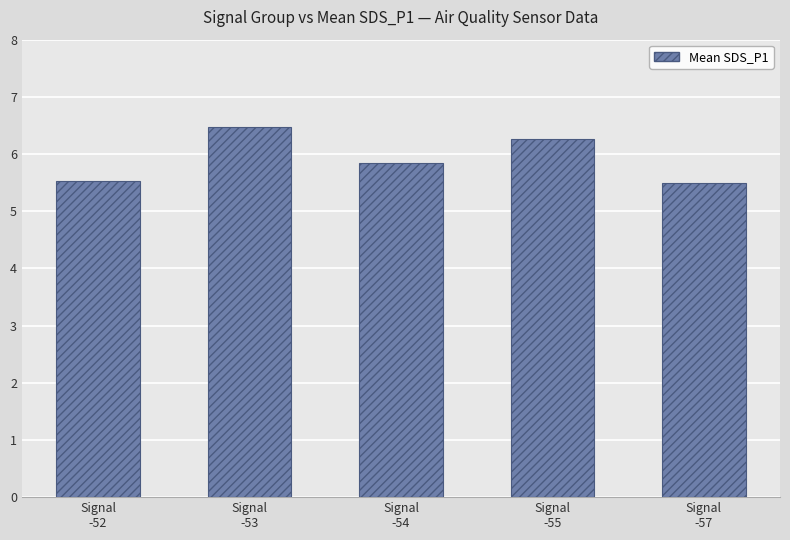

What is the change in value from Signal
-53 to Signal
-57?

-1.0